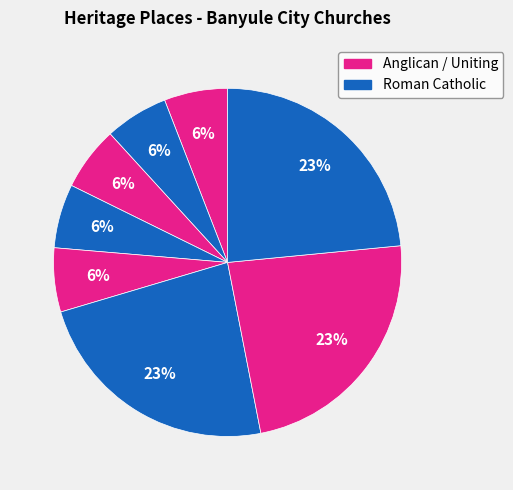

Does any single category account for the majority?

No